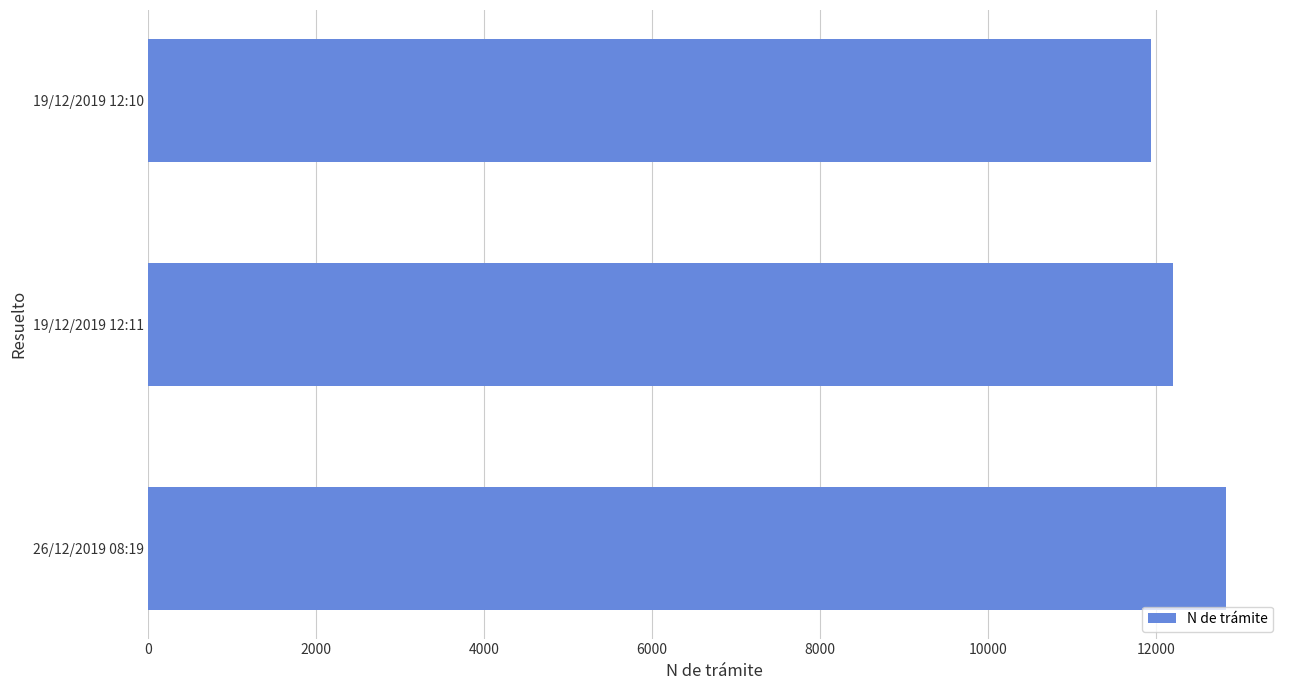

The value at 19/12/2019 12:10 is 3818. True or false?

False